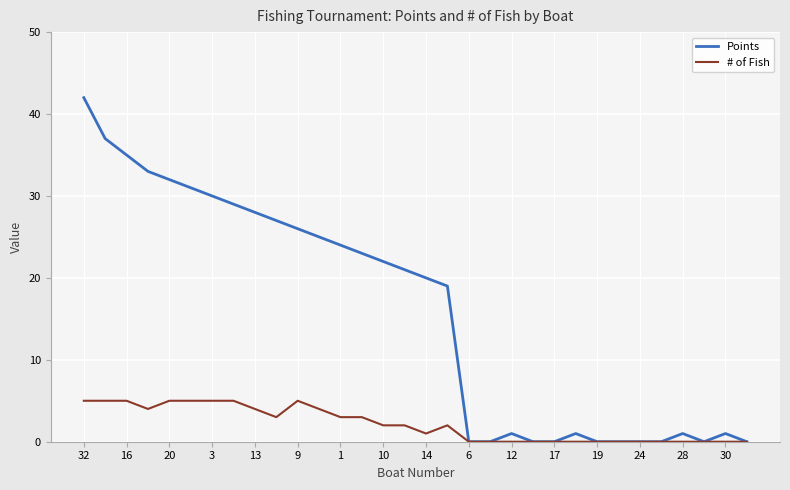

What is the average value of the # of Fish series?

2